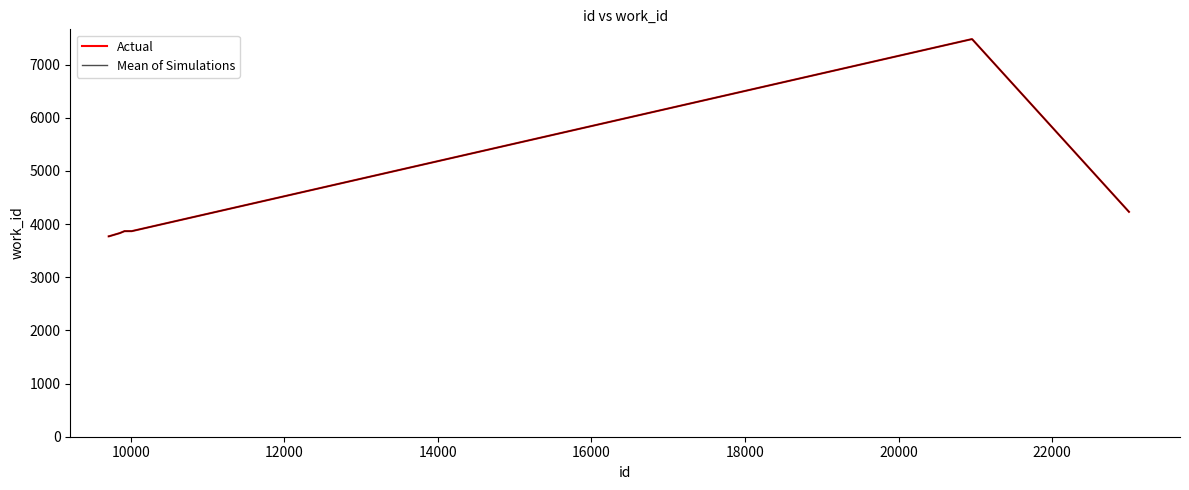

Does the chart have visible grid lines?

No